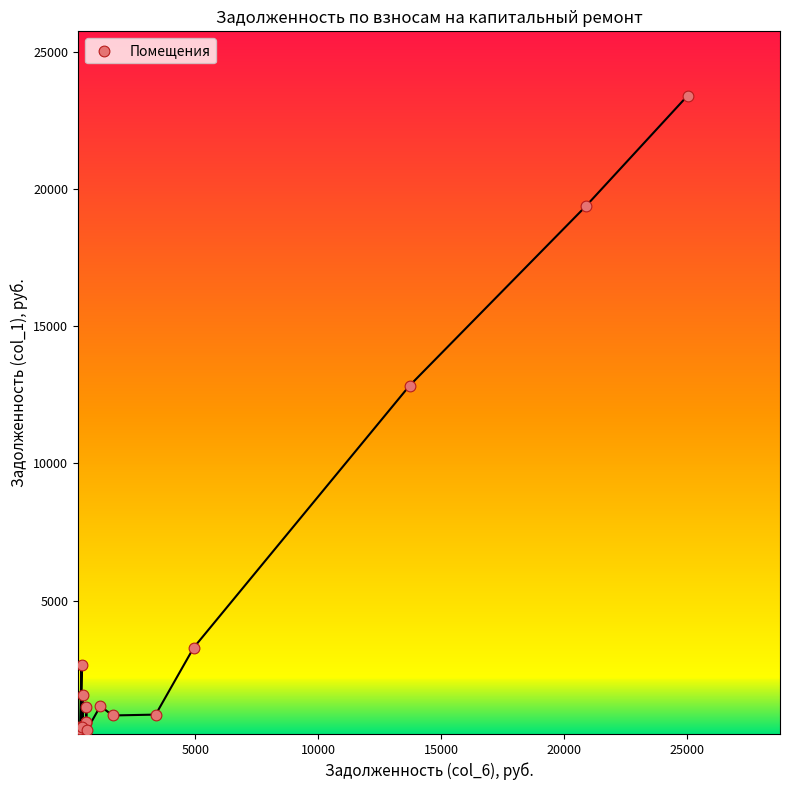

What Y value in the scatter plot is closest to 11844?

12837.1